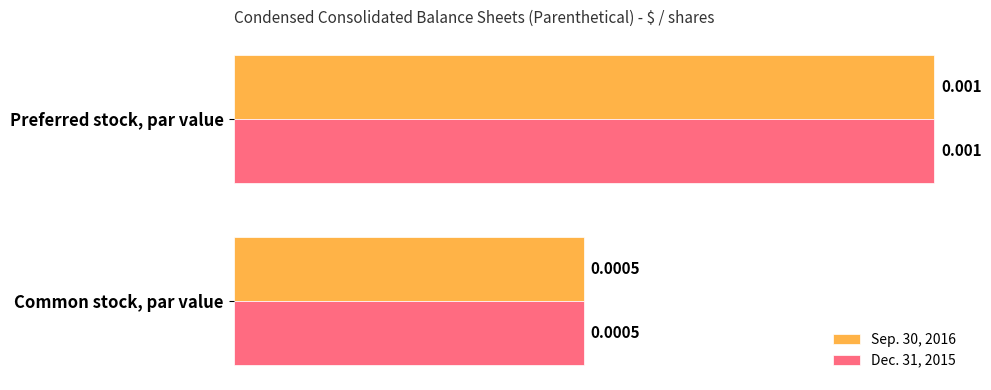

At which category is the sum across all series the highest?

Preferred stock, par value